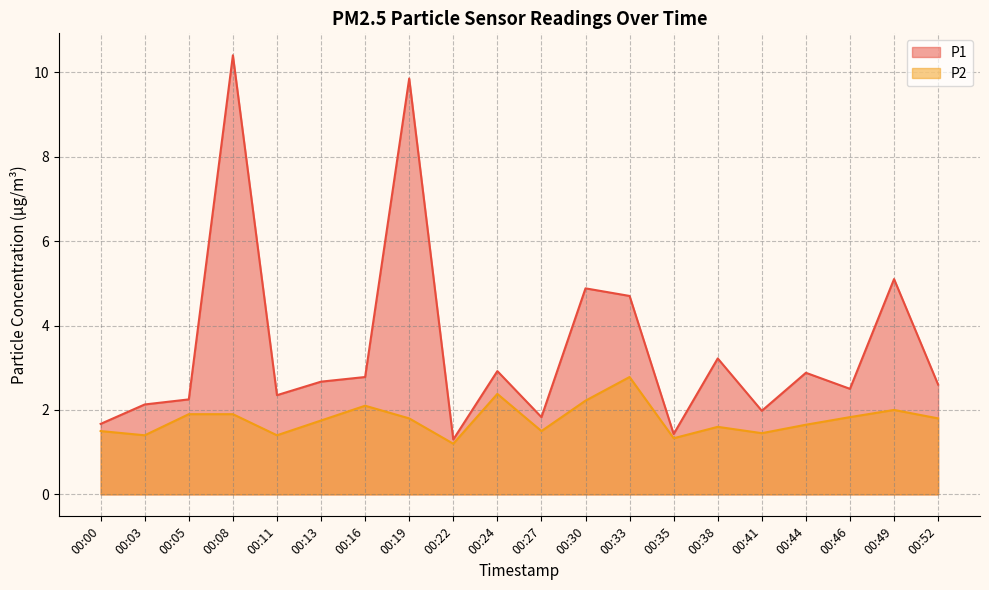

What is the maximum value shown in the chart?

10.4